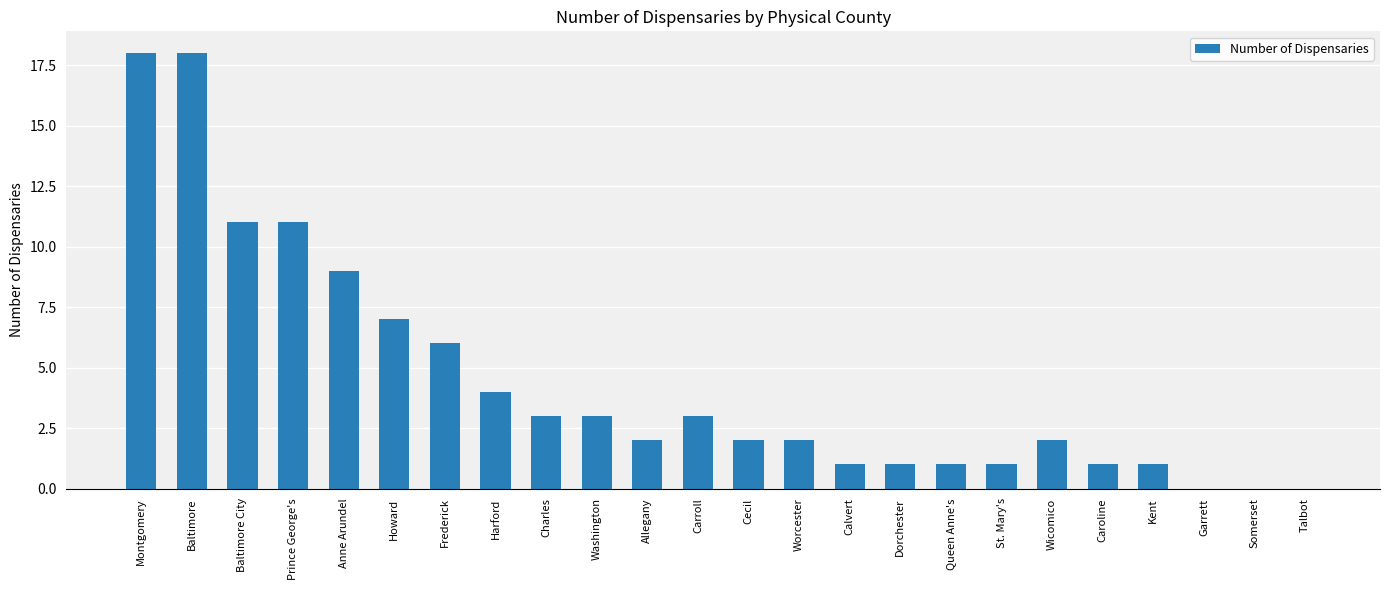

What is the maximum value shown in the chart?

18